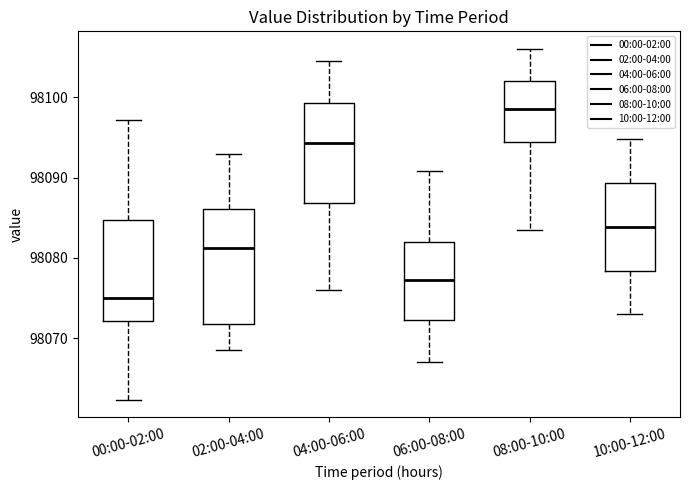

Reading left to right, transcribe this box plot: for each box, give where its median line is, the range the box spans, and where its two whiskers end, as read against the y-axis. The values are not printed on the chart, so give them approximately, as read against the axis.

00:00-02:00: median 98075, box 98072 to 98085, whiskers 98062 to 98097
02:00-04:00: median 98081, box 98072 to 98086, whiskers 98069 to 98093
04:00-06:00: median 98094, box 98087 to 98099, whiskers 98076 to 98105
06:00-08:00: median 98077, box 98072 to 98082, whiskers 98067 to 98091
08:00-10:00: median 98099, box 98094 to 98102, whiskers 98084 to 98106
10:00-12:00: median 98084, box 98078 to 98089, whiskers 98073 to 98095